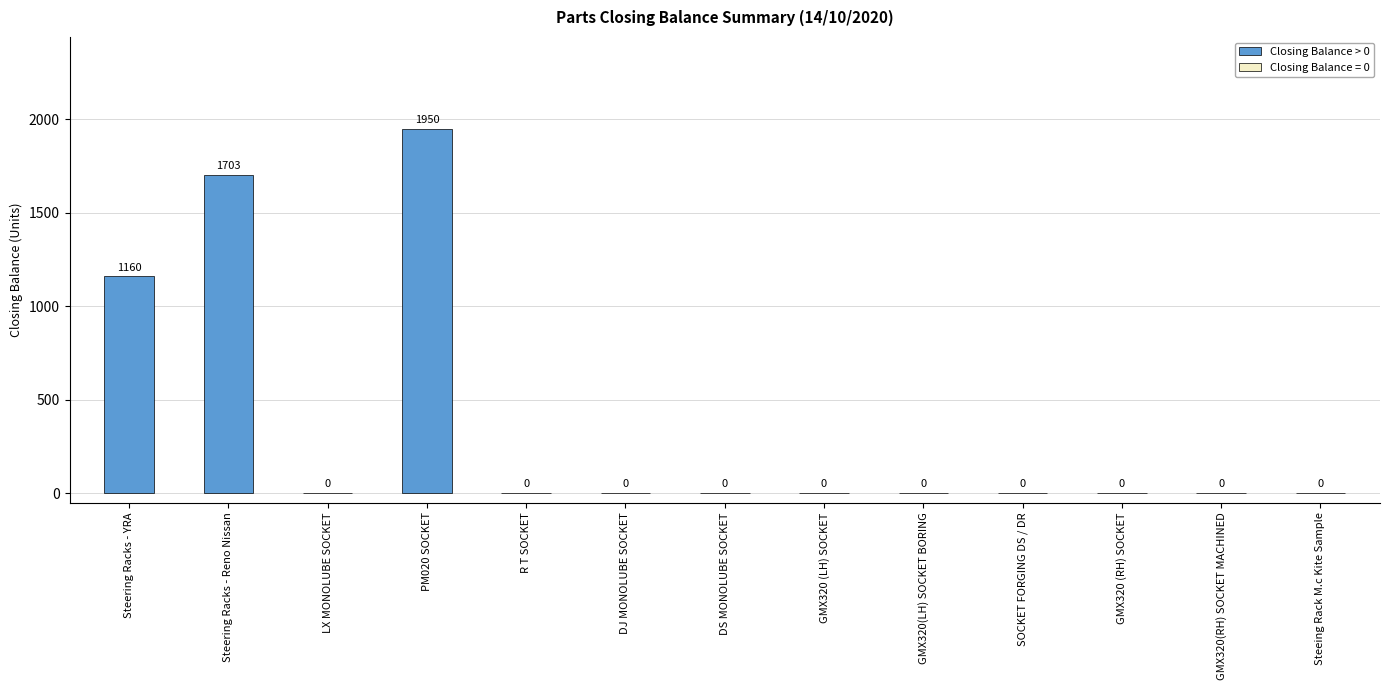

Reading right to left, what are all the values shown in this chart?

Steeing Rack M.c Kite Sample=0	GMX320(RH) SOCKET MACHINED=0	GMX320 (RH) SOCKET=0	SOCKET FORGING DS / DR=0	GMX320(LH) SOCKET BORING=0	GMX320 (LH) SOCKET=0	DS MONOLUBE SOCKET=0	DJ MONOLUBE SOCKET=0	R T SOCKET=0	PM020 SOCKET=1950	LX MONOLUBE SOCKET=0	Steering Racks - Reno Nissan=1703	Steering Racks - YRA=1160